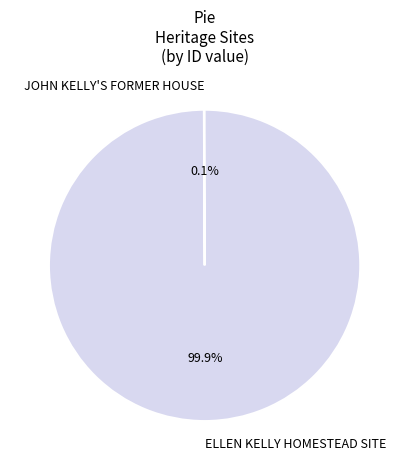

Is there a majority slice in this chart?

Yes